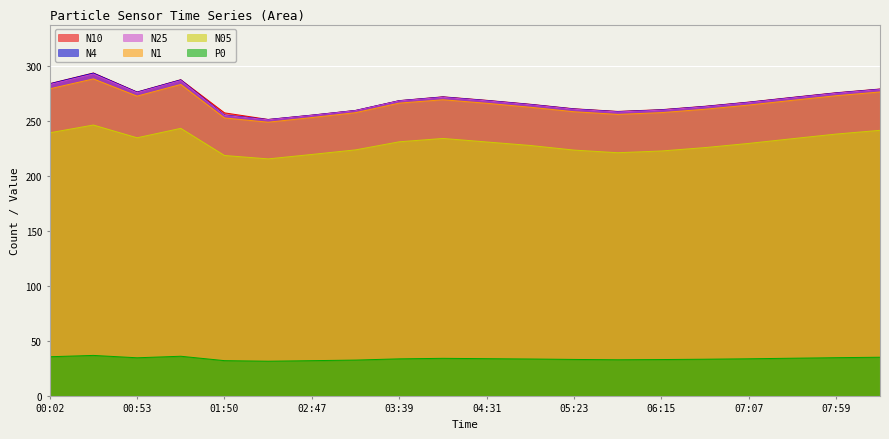

Between 07:59 and 08:25, which series saw the biggest shift?

N05